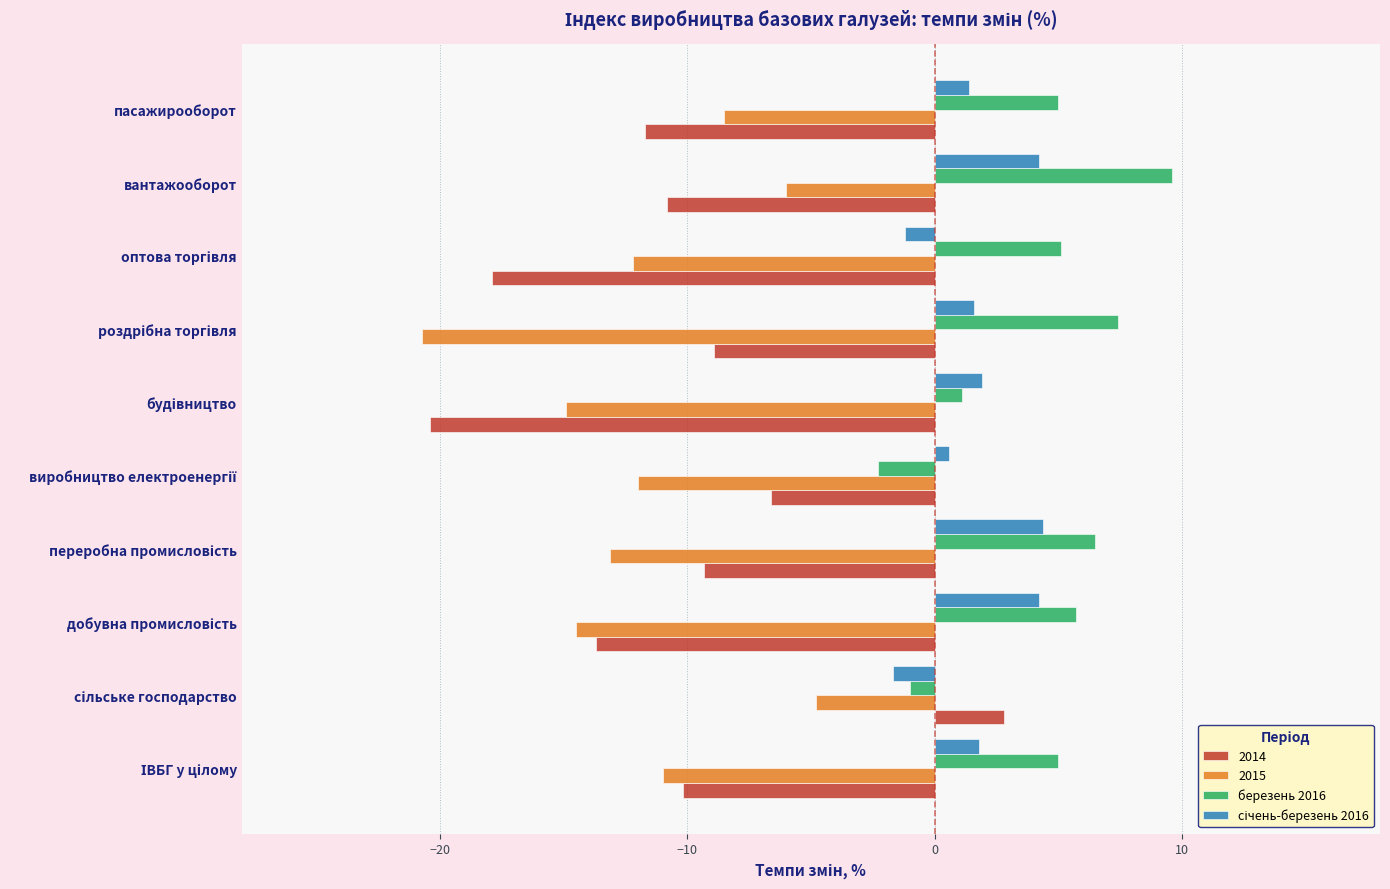

What is the highest value of the 2014 series?

2.8